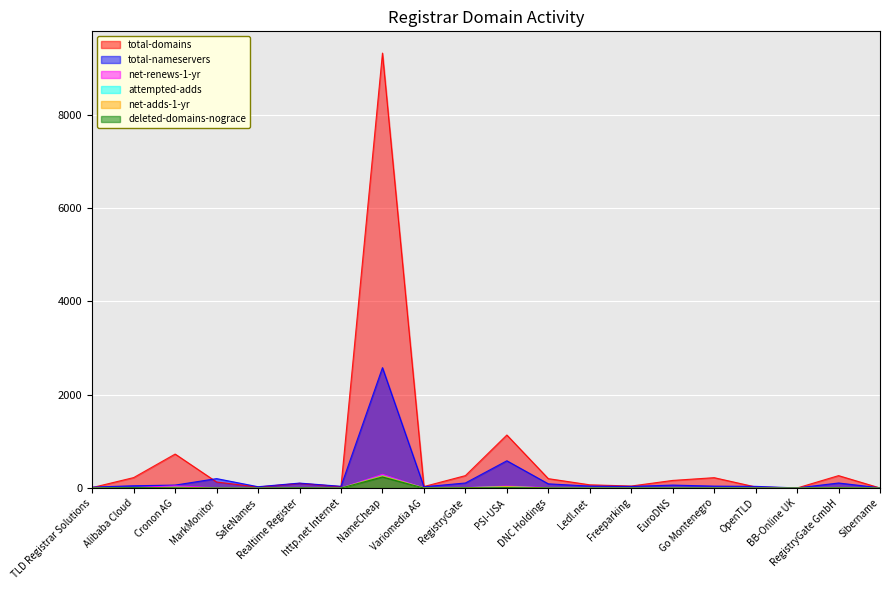

Which label corresponds to the smallest value in the chart?

TLD Registrar Solutions